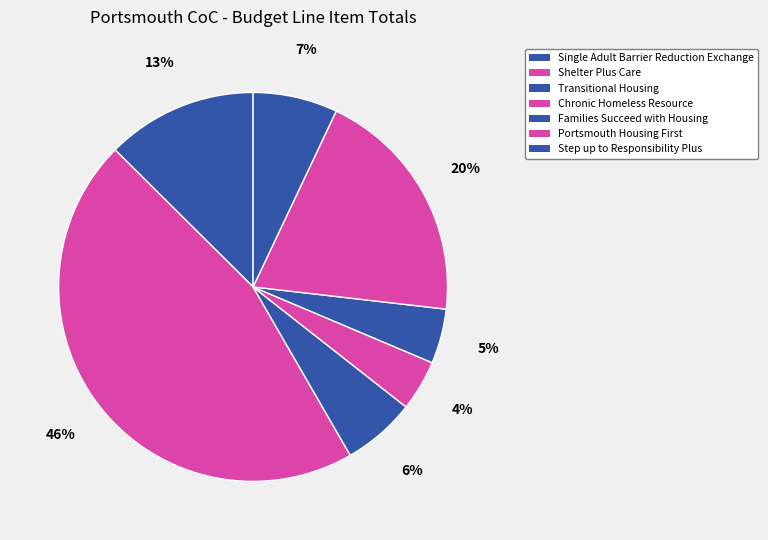

Which slice is the largest?

Shelter Plus Care